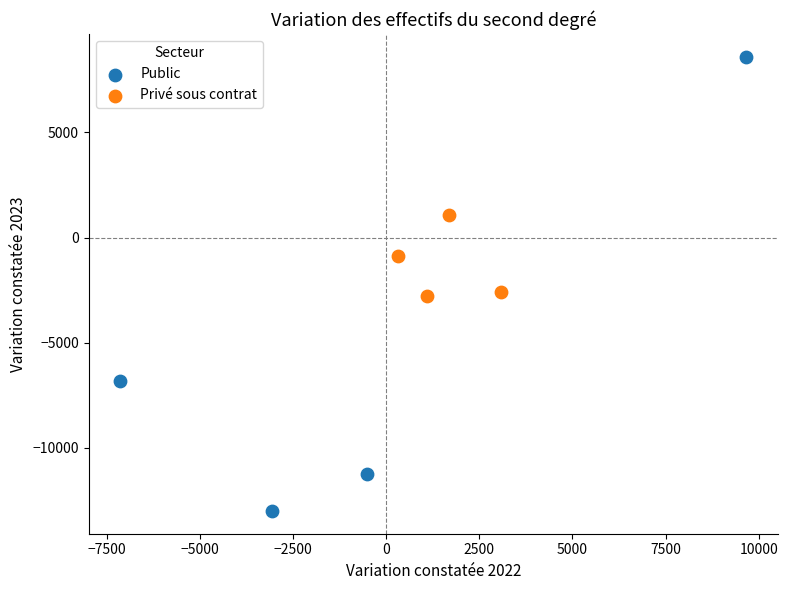

Which series has the widest spread of Y values?

Public